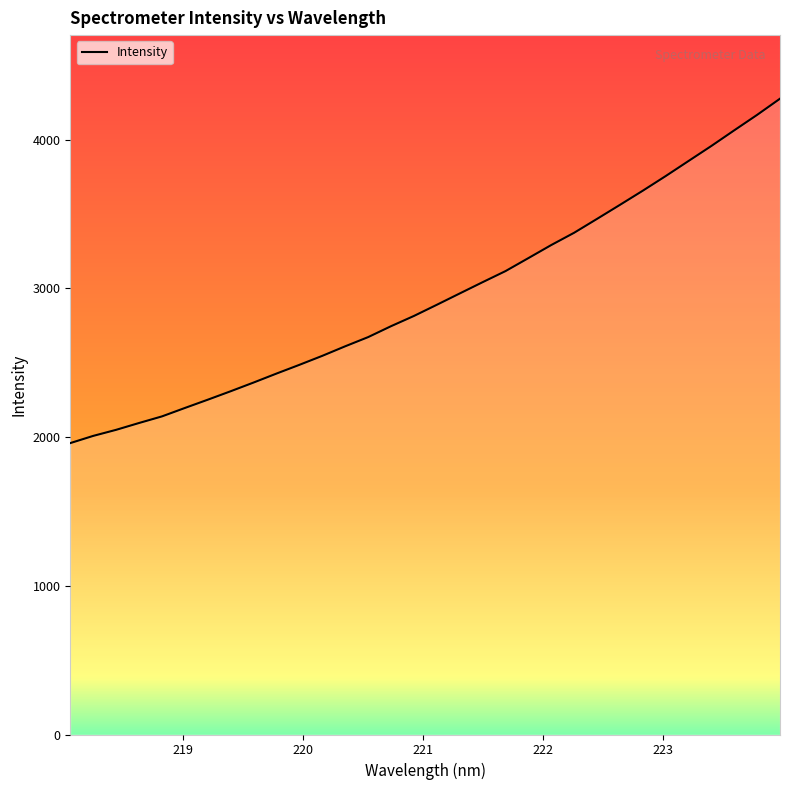

What is the maximum value shown in the chart?

4275.0